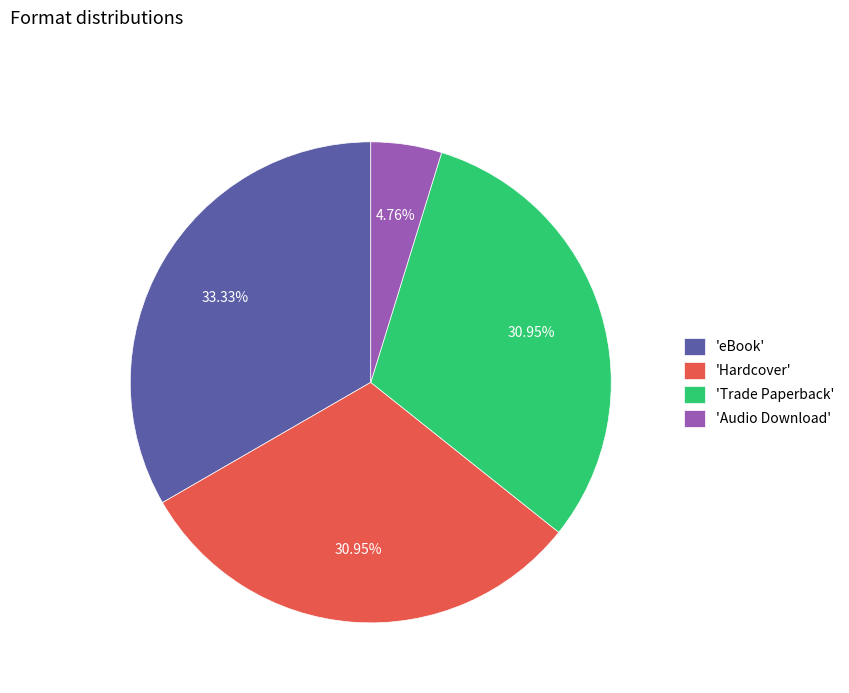

Is there any slice that represents more than half of the pie?

No